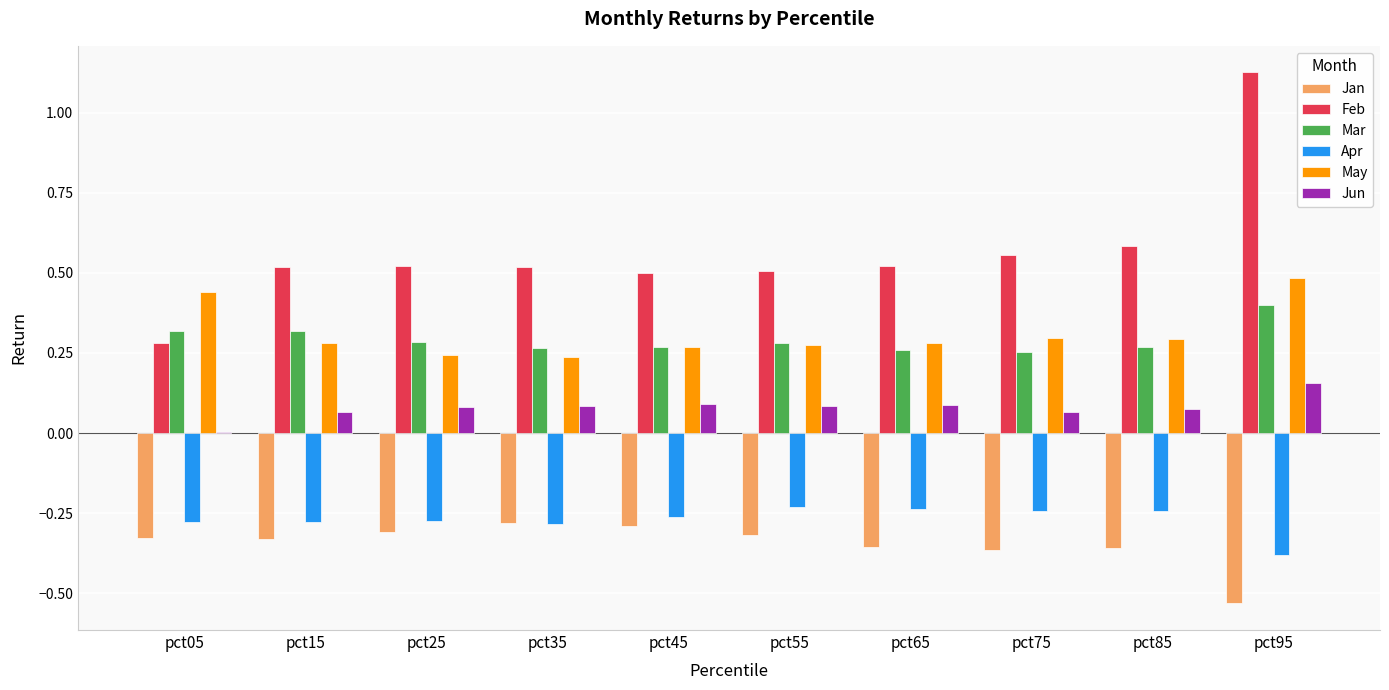

Which category has the highest value in the Feb series?

pct95